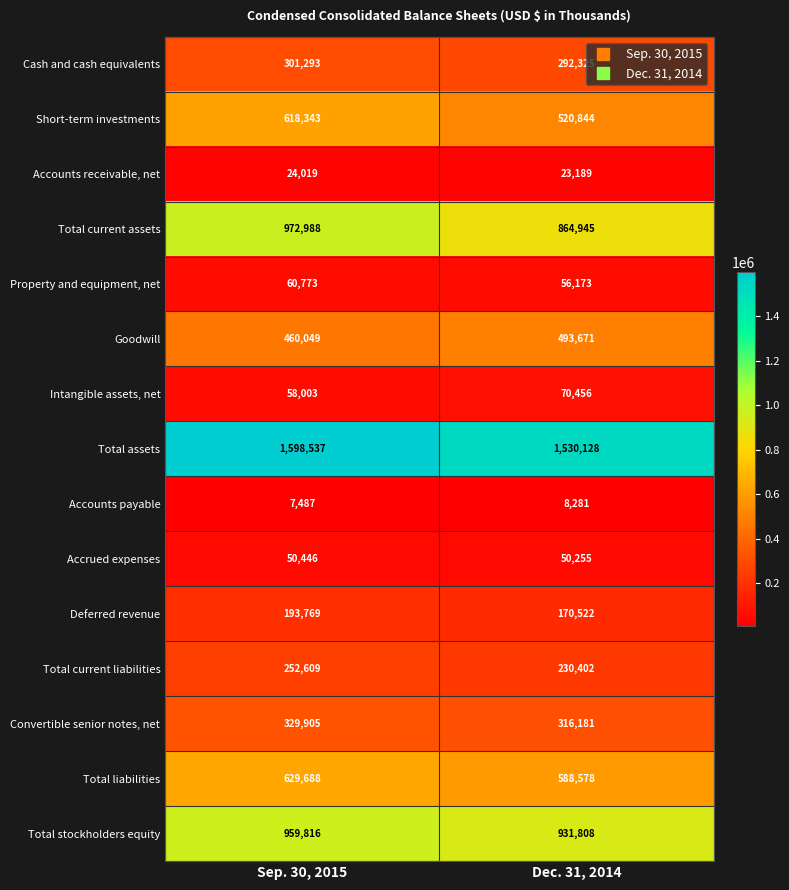

Which series has the largest range (max minus min)?

Total current assets